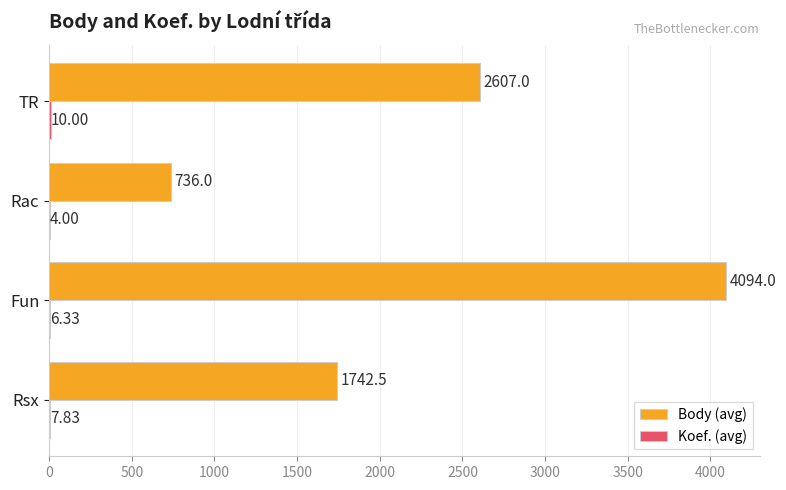

What is the sum of all Body (avg) values?

9179.5